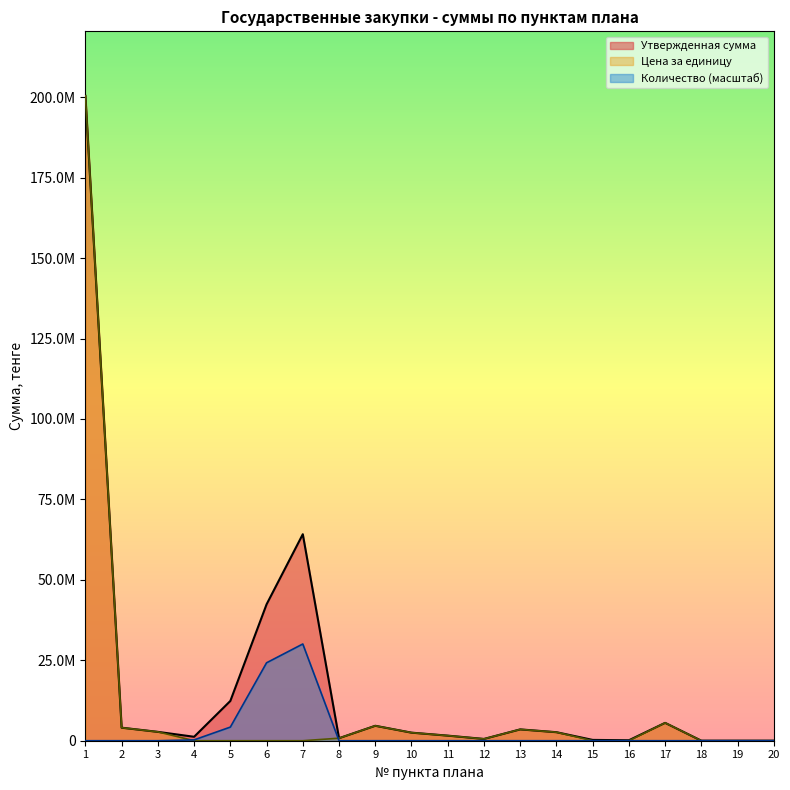

List the series in order of their overall mean, lowest first.

Количество (масштаб), Цена за единицу, Утвержденная сумма